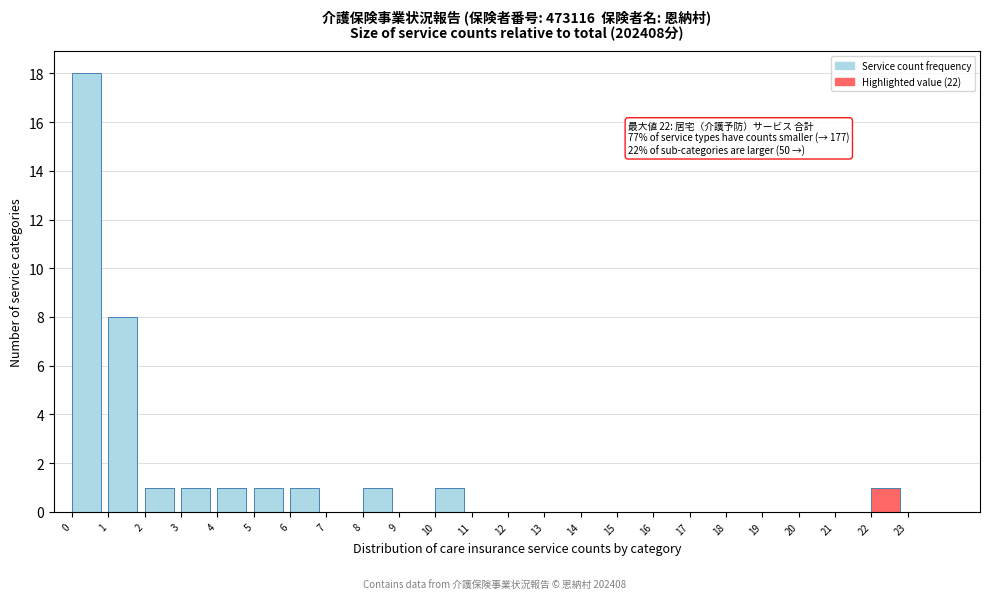

Over which range of the x-axis is the bar tallest?

0 to 1